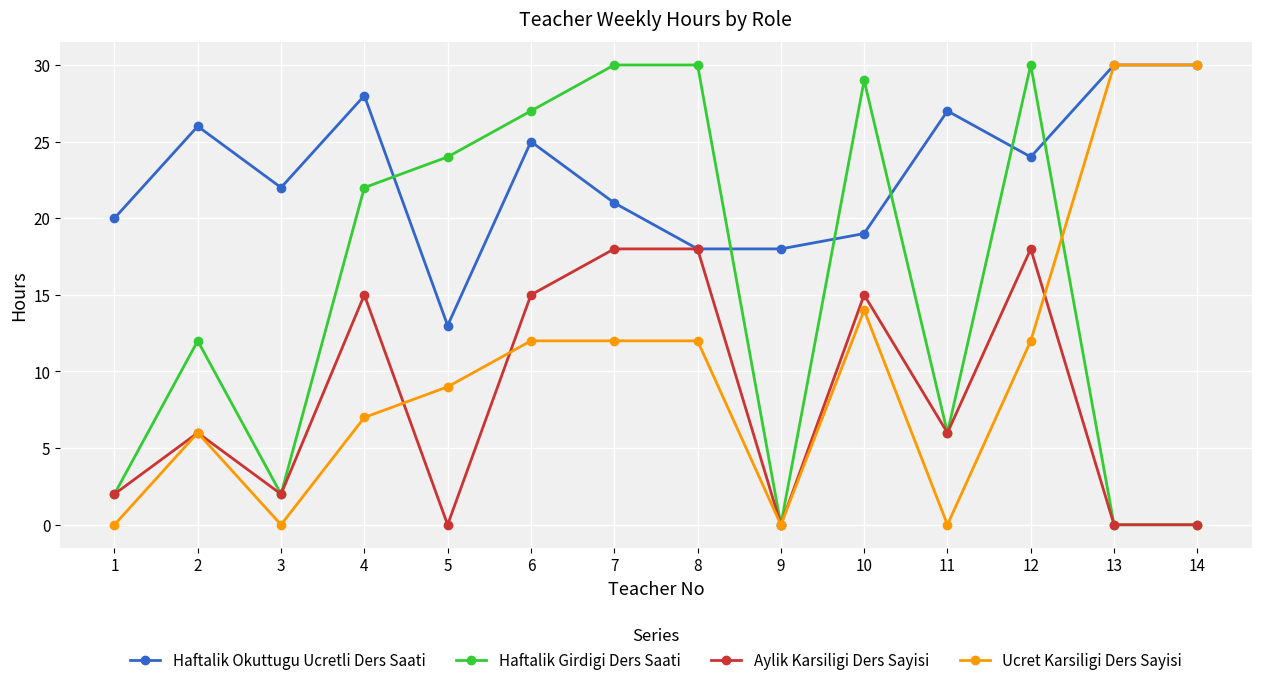

Between which two adjacent categories do Haftalik Okuttugu Ucretli Ders Saati and Haftalik Girdigi Ders Saati first intersect?

4 and 5